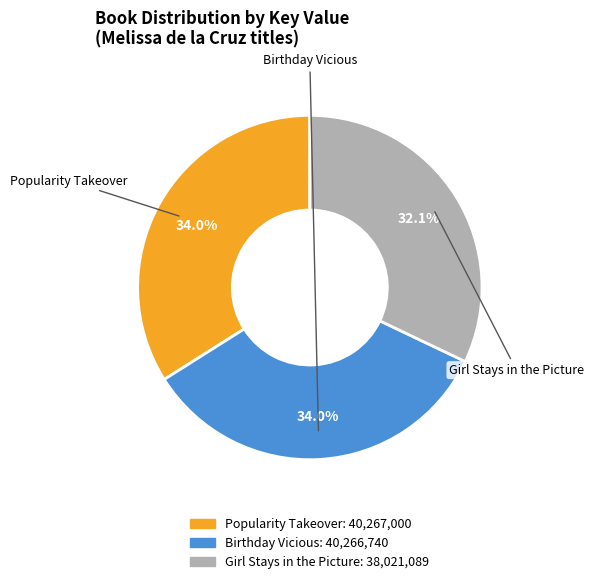

To the nearest percent, what is the difference between the largest and smallest slice percentages?

2%